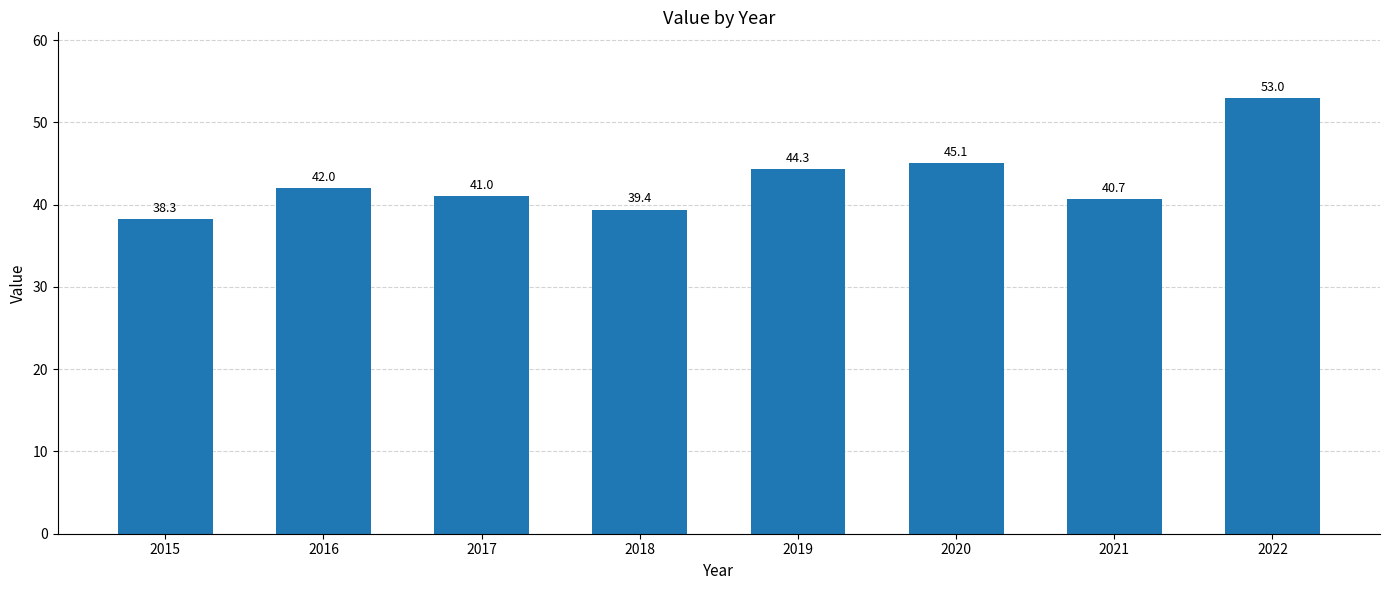

What value does the data have at 2018?

39.4